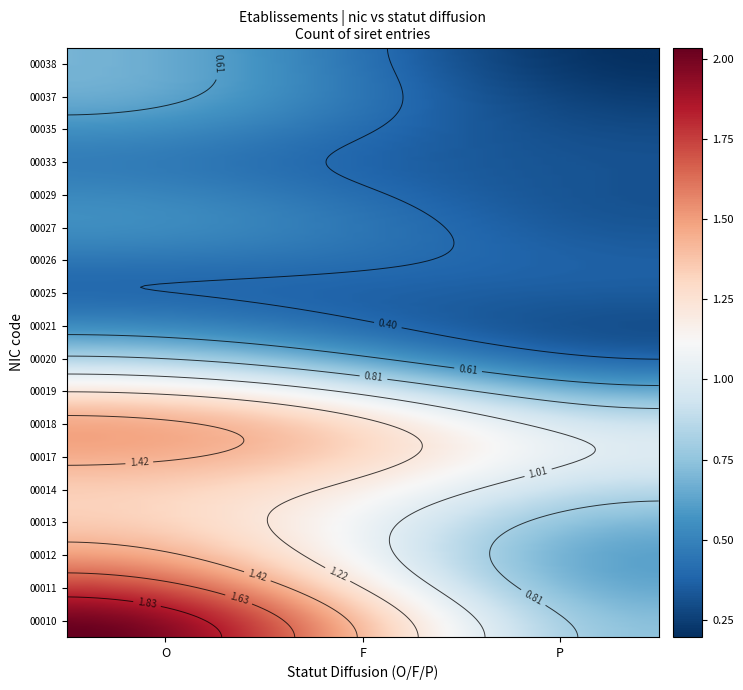

Is the value of 00029 at F greater than the value of 00020 at O?

No